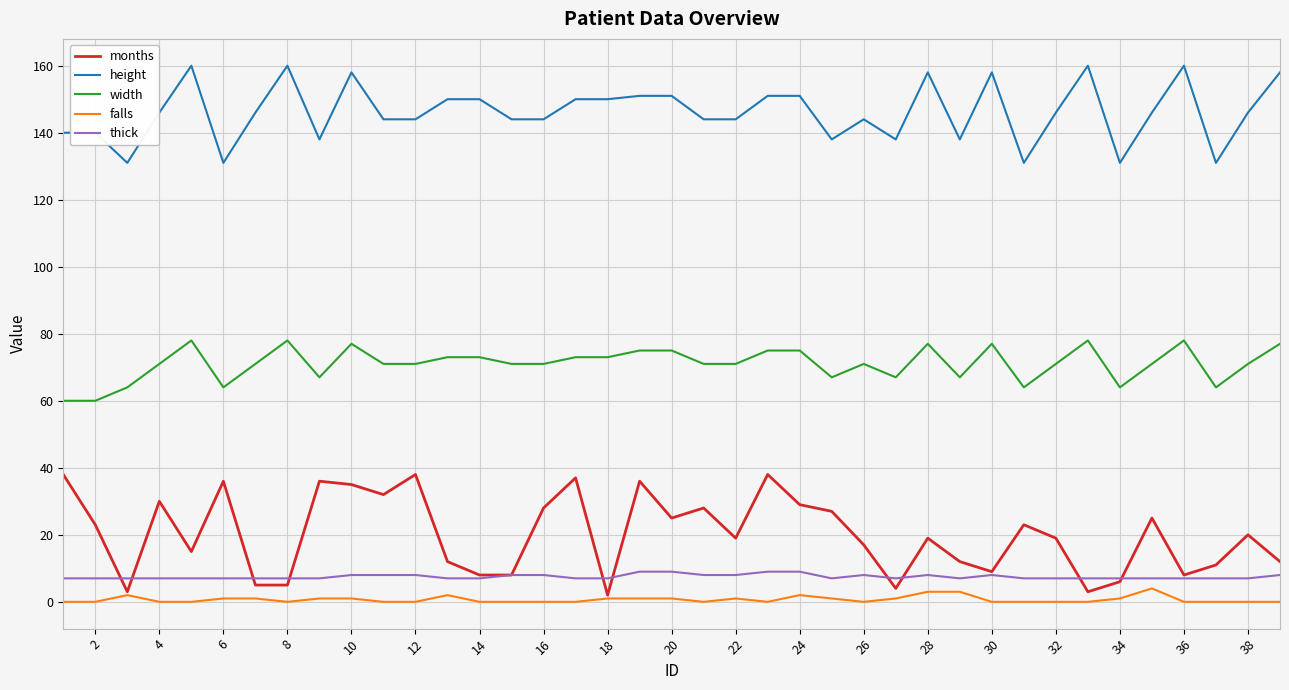

True or false: width and falls intersect in this chart.

False